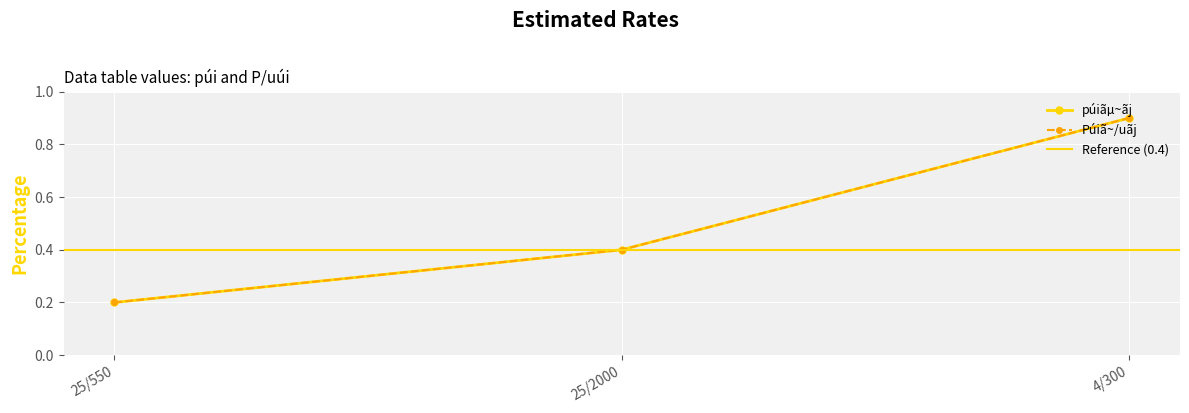

What position from the right is 4/300?

1